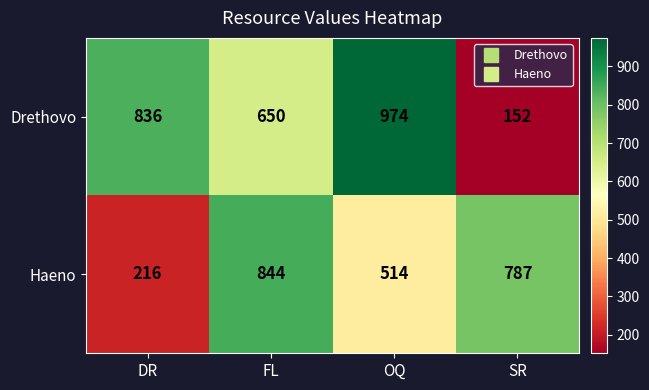

List the series in order of their peak value, lowest first.

Haeno, Drethovo